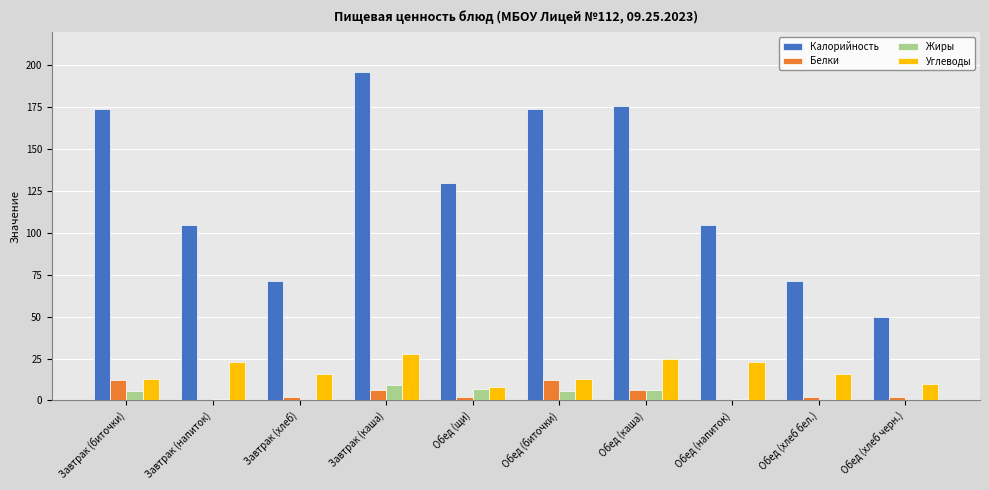

At which category is the sum across all series the highest?

Завтрак (каша)